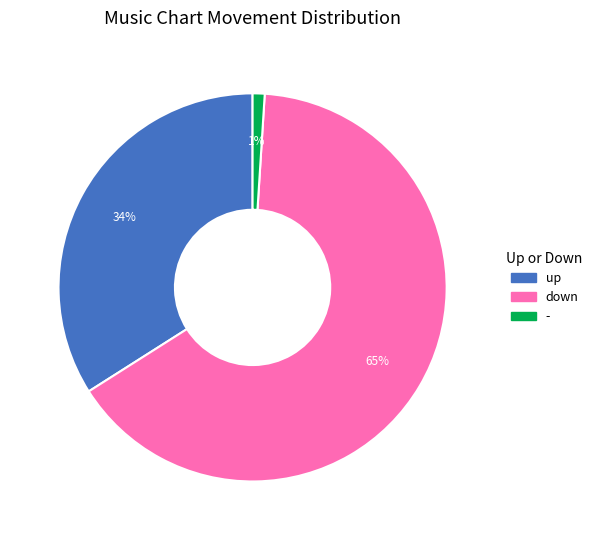

Approximately how many times larger is the value at down compared to -?

65.0